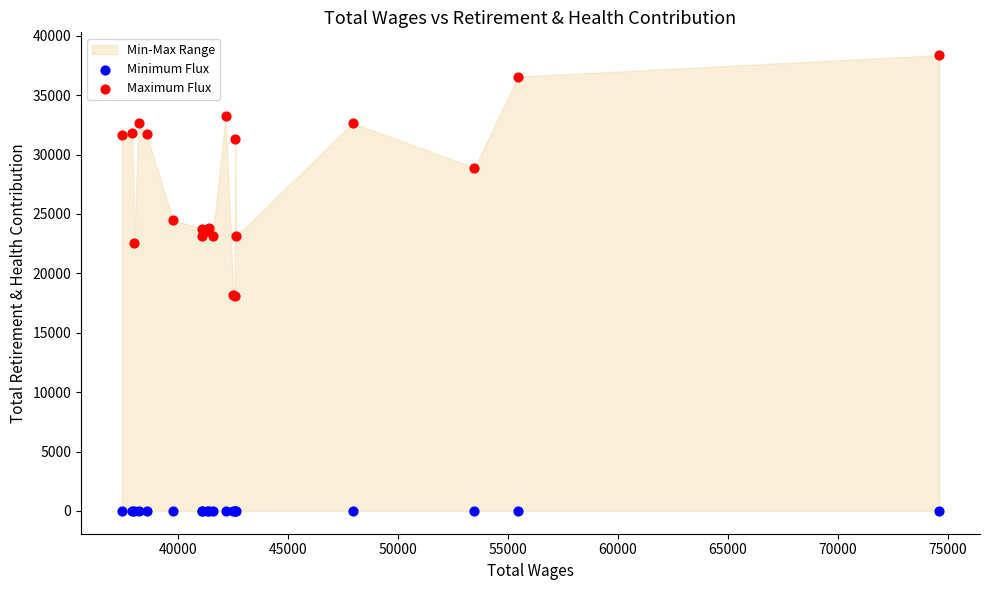

Which series reaches the minimum Y coordinate?

Minimum Flux